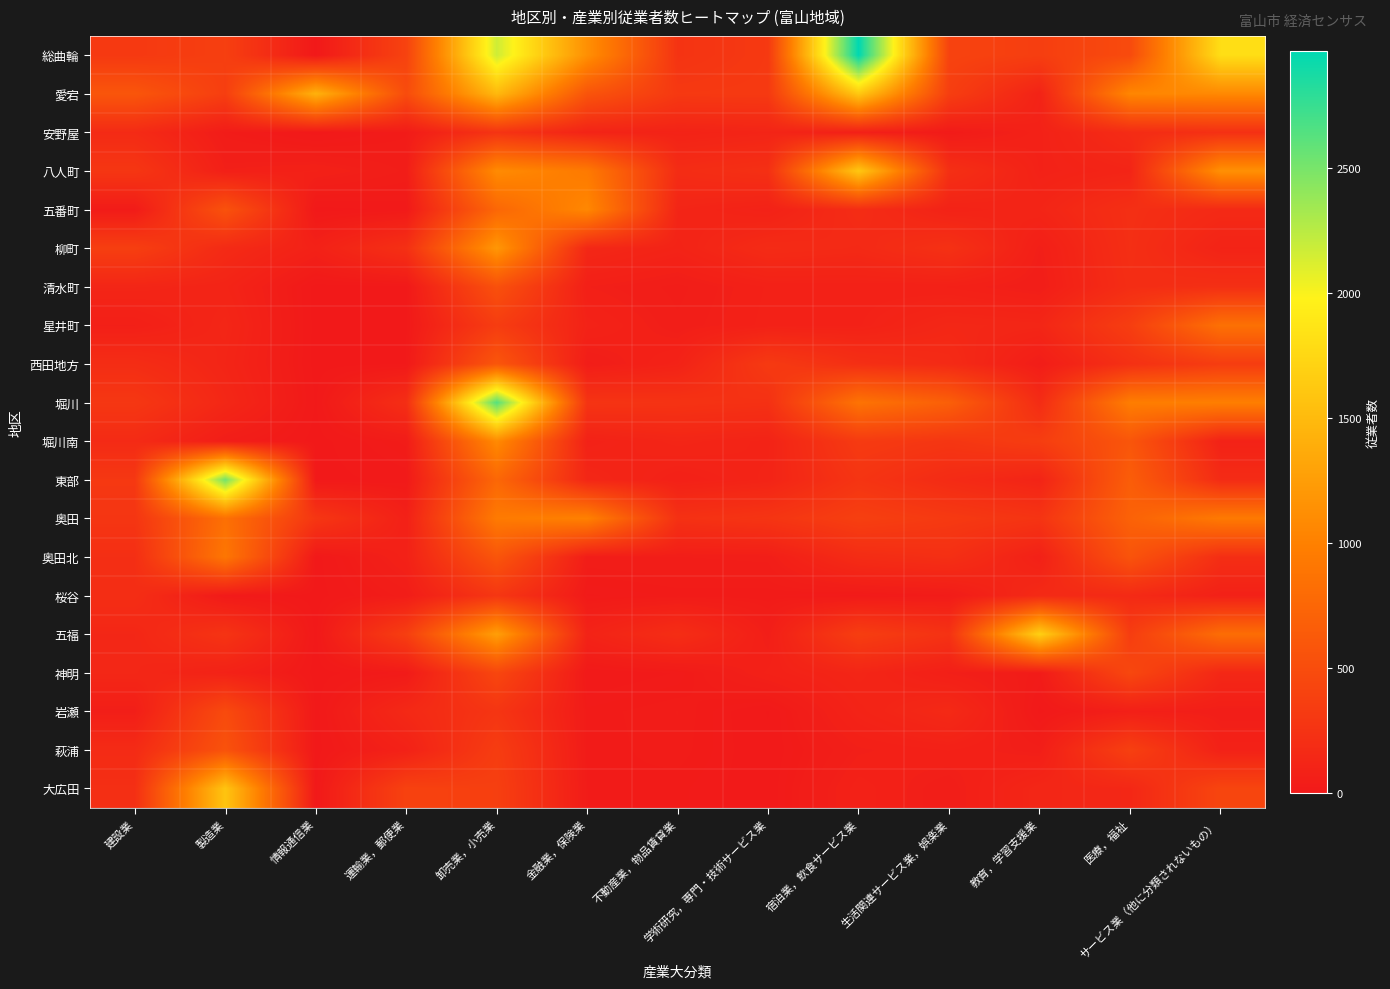

How many series are shown in this chart?

20